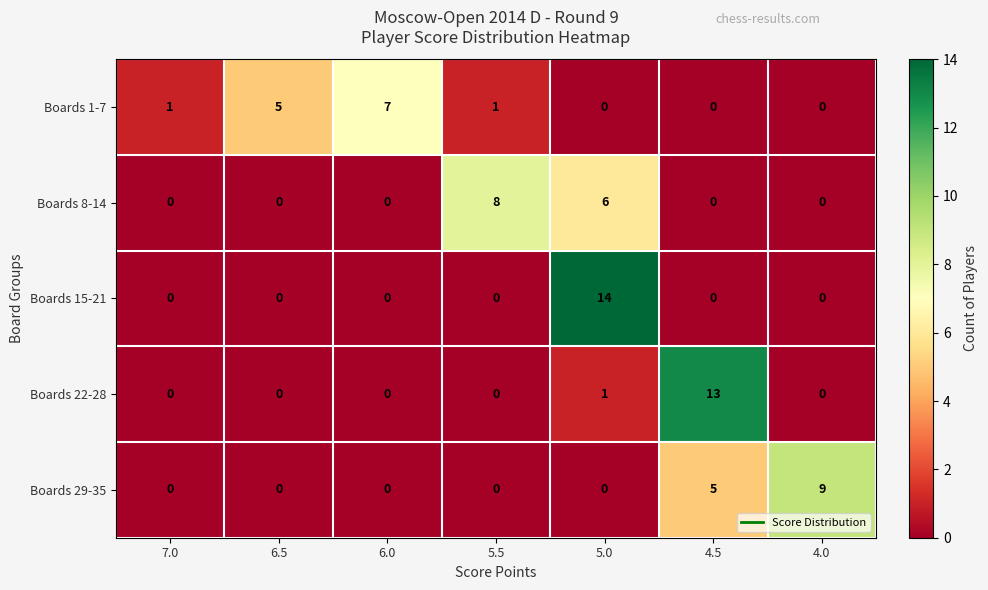

How many categories are shown in the chart?

7